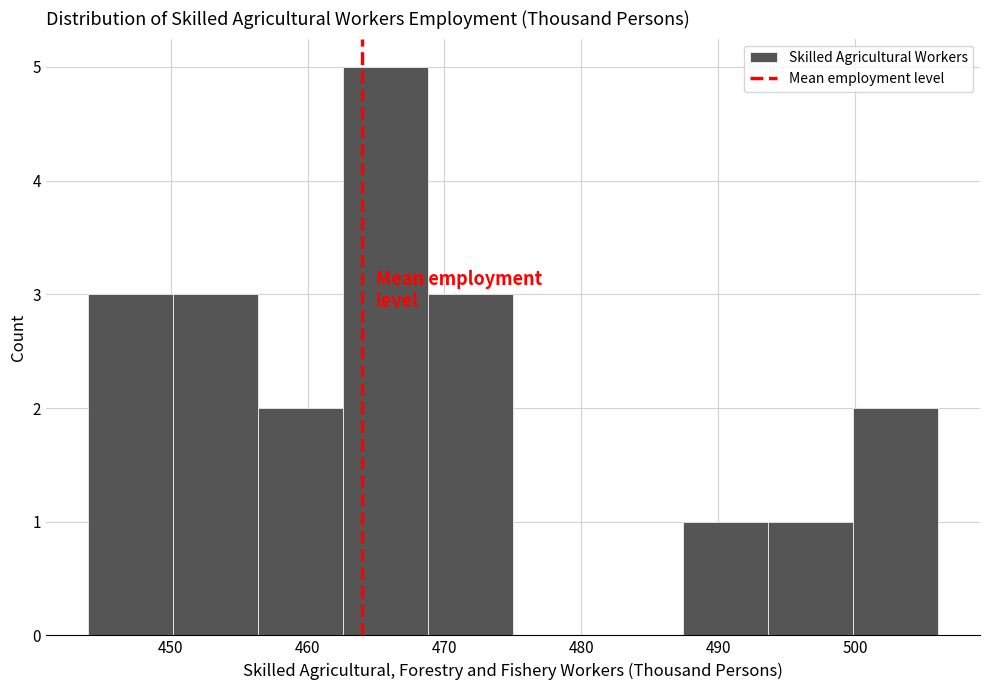

Reading left to right, list every bar in this chart as the range it spans on the x-axis followed by its height. Neither the bar edges nor the heights are printed on the chart, so give them approximately, as read against the axes.

444.0 to 450.2: 3
450.2 to 456.4: 3
456.4 to 462.6: 2
462.6 to 468.8: 5
468.8 to 475.0: 3
475.0 to 481.2: 0
481.2 to 487.4: 0
487.4 to 493.6: 1
493.6 to 499.8: 1
499.8 to 506.0: 2